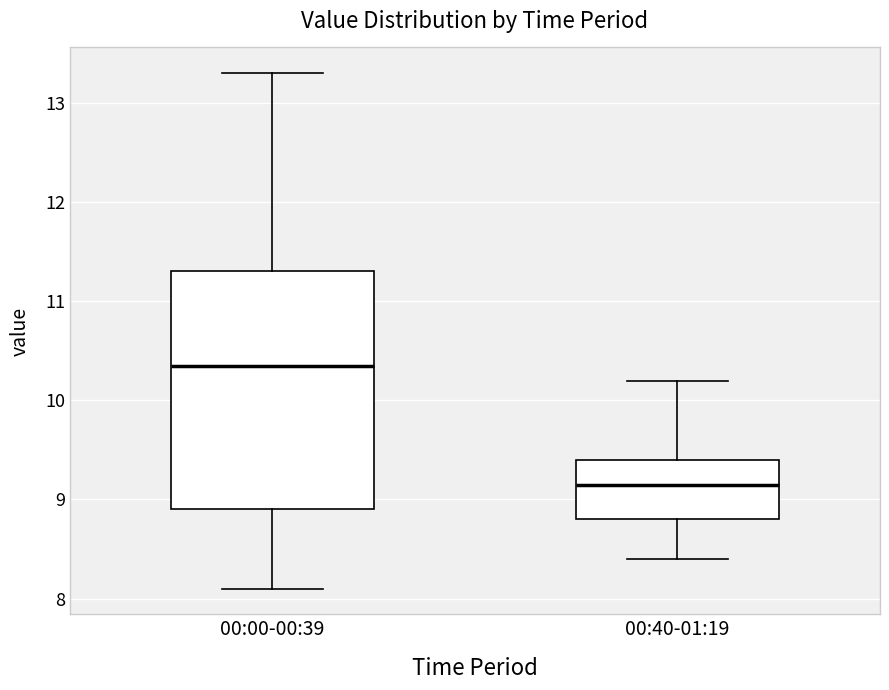

Where does the median line of the box for 00:40-01:19 sit on the y-axis? The values are not printed on the chart, so give them approximately, as read against the axis.

9.2